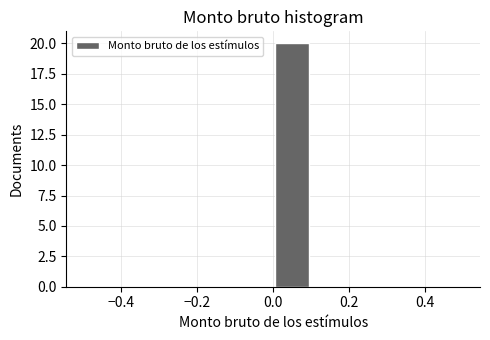

Reading left to right, list every bar in this chart as the range it spans on the x-axis followed by its height. The values are not printed on the chart, so give them approximately, as read against the axis.

-0.5 to -0.4: 0
-0.4 to -0.3: 0
-0.3 to -0.2: 0
-0.2 to -0.1: 0
-0.1 to 0.0: 0
0.0 to 0.1: 20
0.1 to 0.2: 0
0.2 to 0.3: 0
0.3 to 0.4: 0
0.4 to 0.5: 0